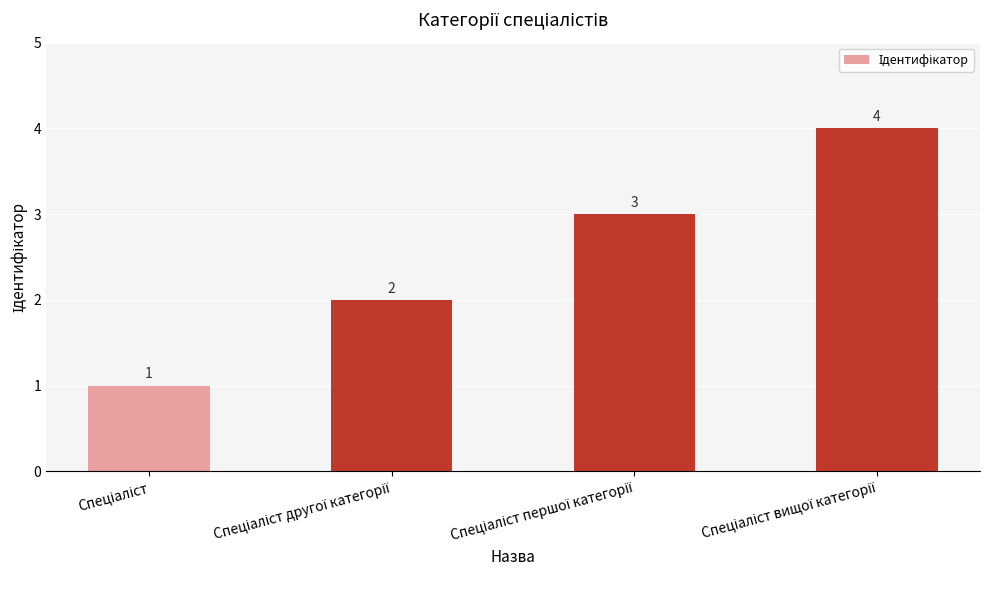

What is the value of the 2nd bar from the left?

2